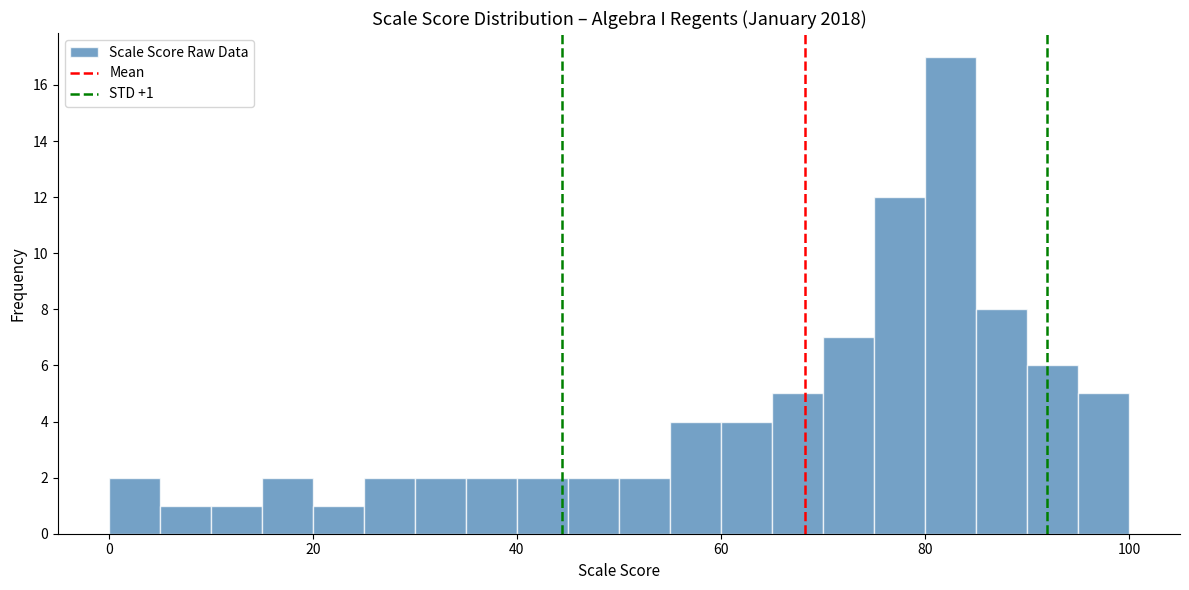

Around what value on the x-axis is the tallest bar? Give the approximate position of its centre, as read against the axis.

82